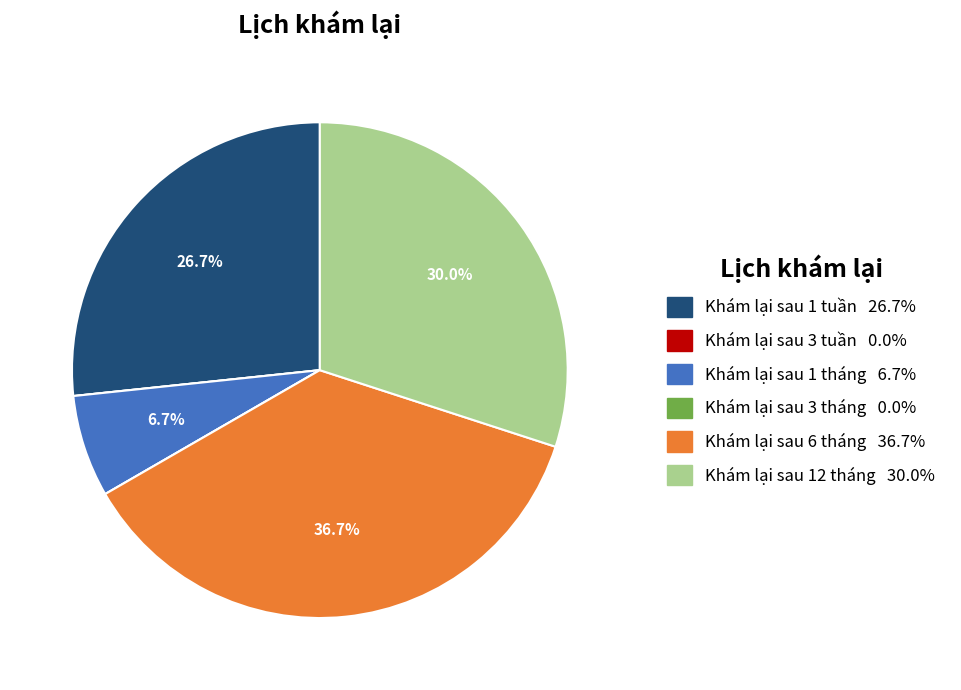

Which category has the biggest portion of the pie?

Khám lại sau 6 tháng